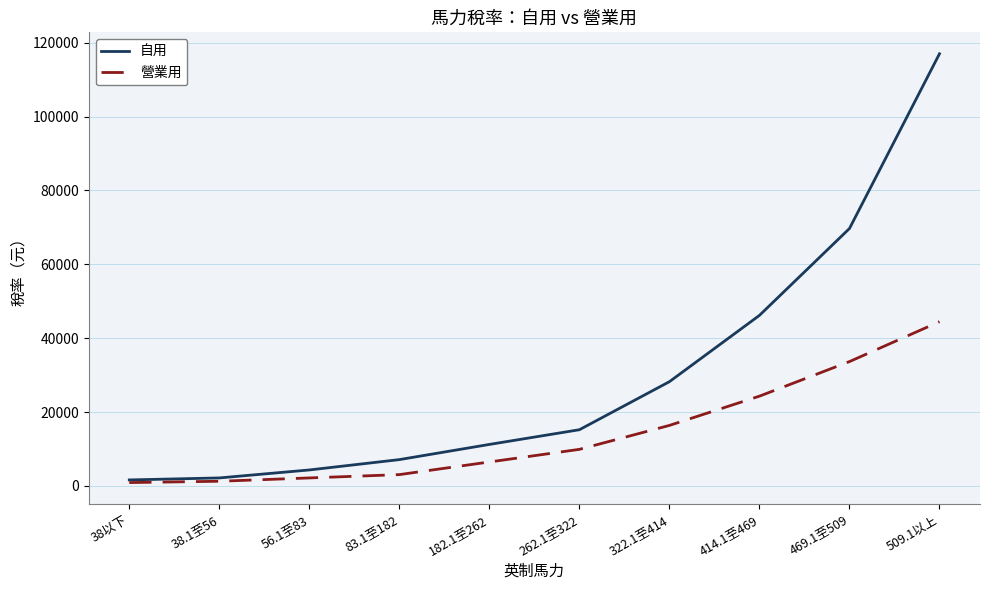

What is the average value of the 自用 series?

30274